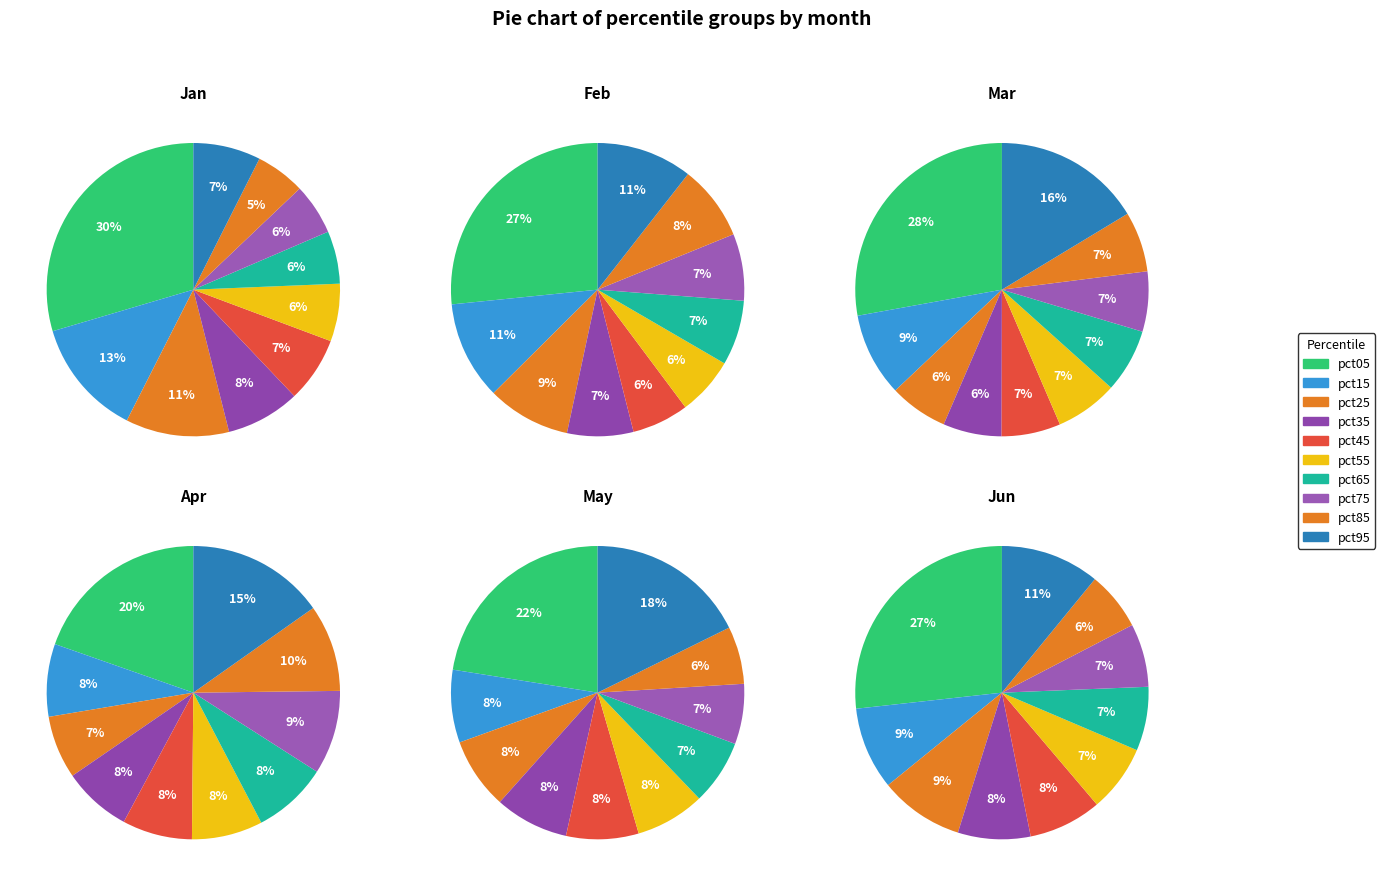

Do pct75 and pct65 together represent more than half of the pie?

No